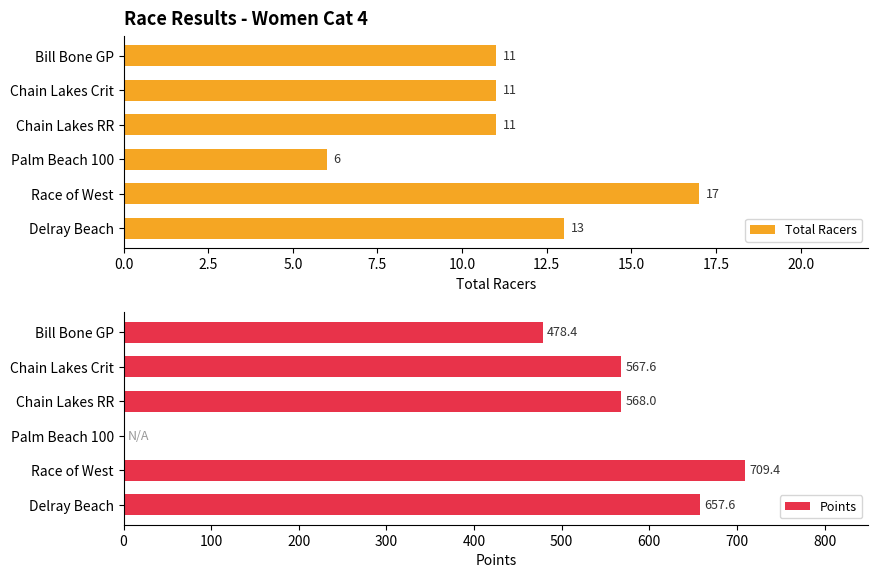

How many values in Points are above zero?

5